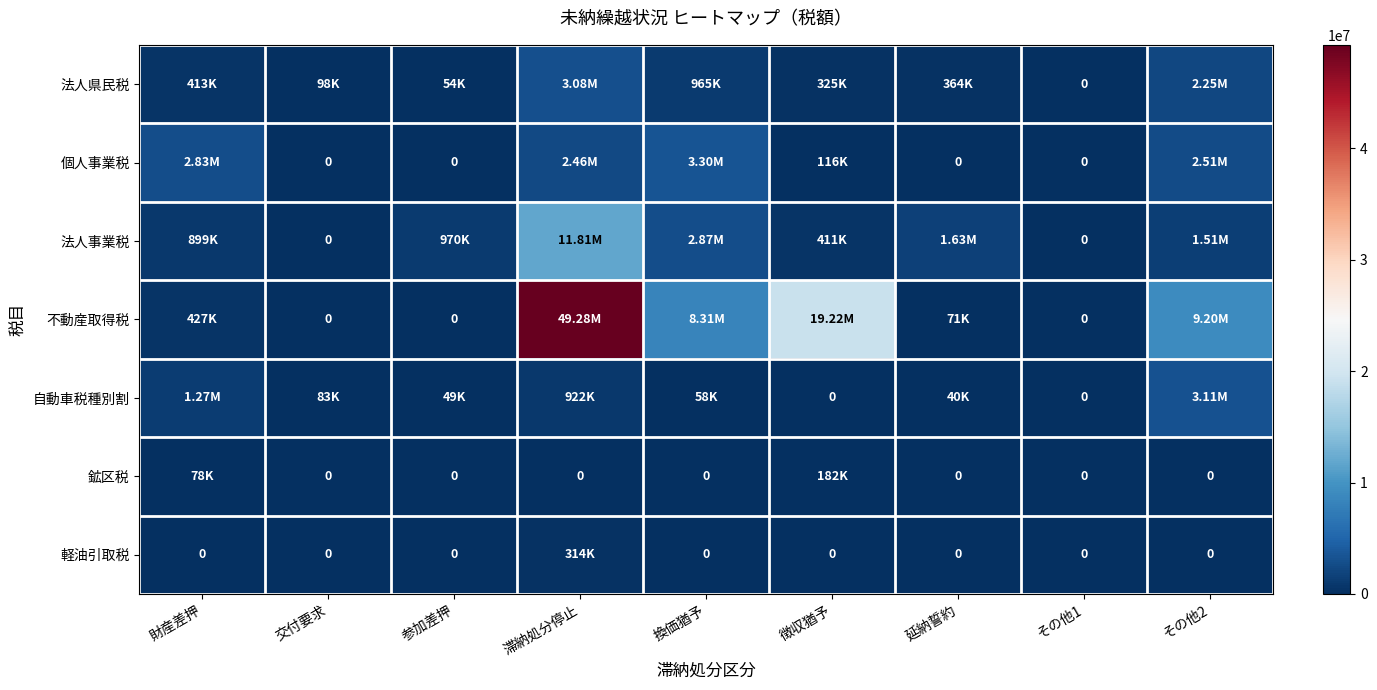

Between 財産差押 and 交付要求, which is larger?

財産差押